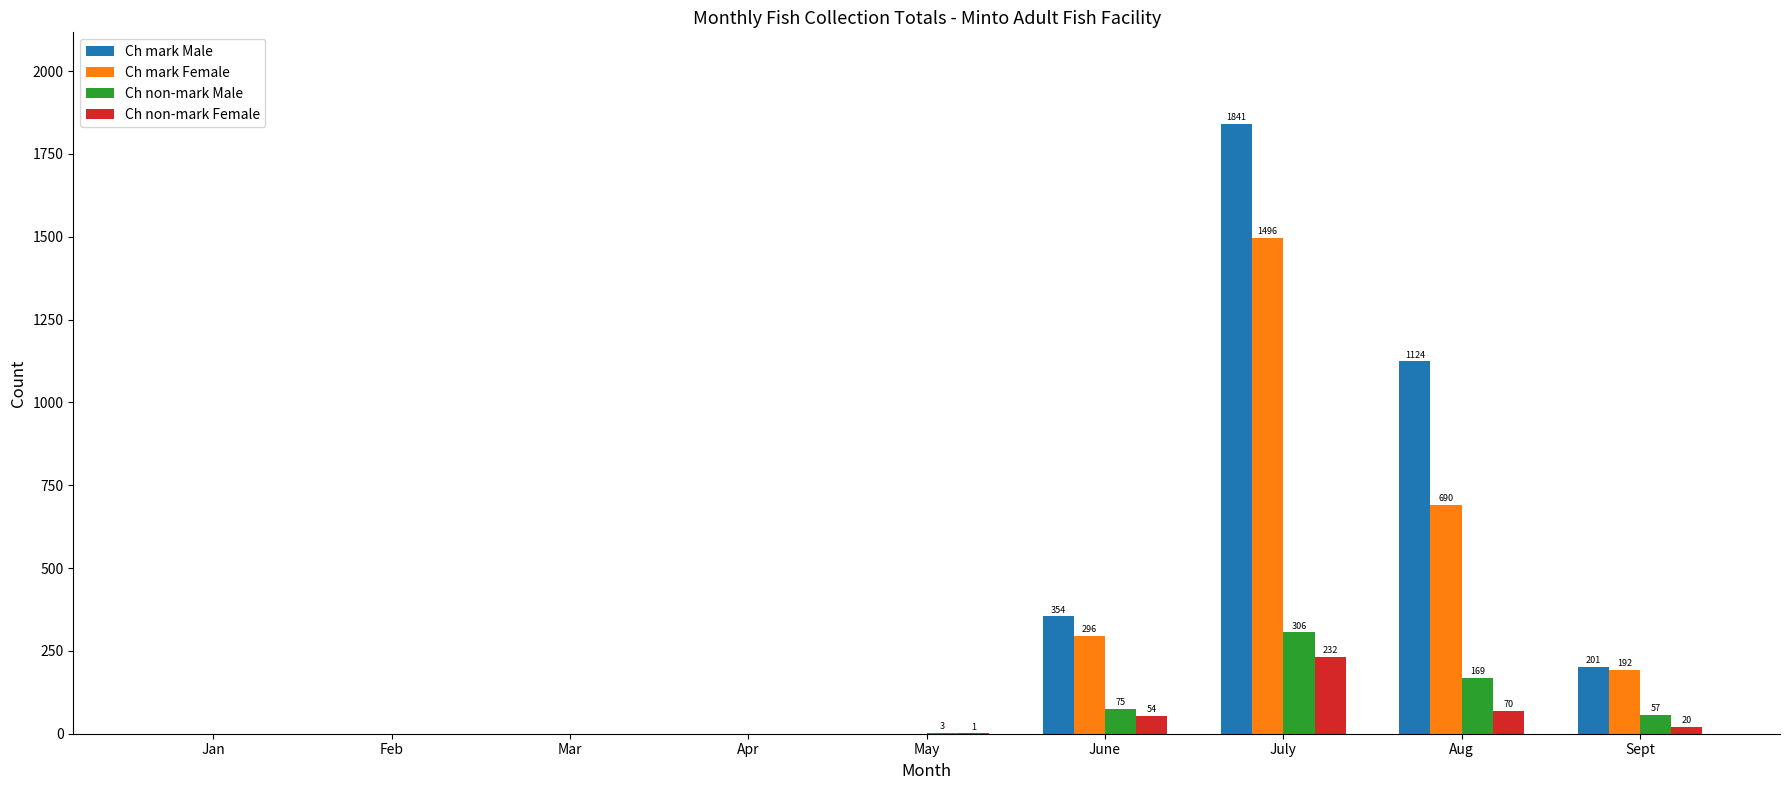

What is the sum of the Ch mark Male values at Aug and July?

2965